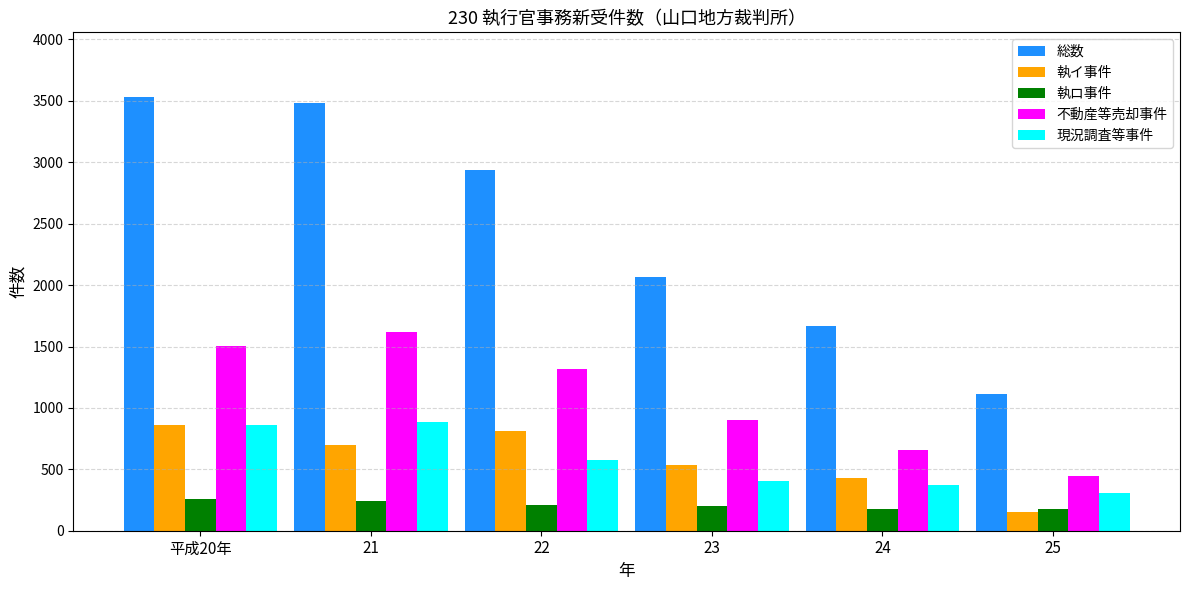

What is the difference between the second highest and minimum values in the 不動産等売却事件 series?

1055